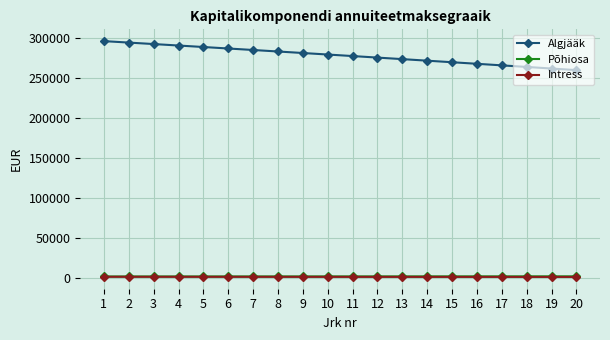

What is the total value across all series at 14?

274465.5